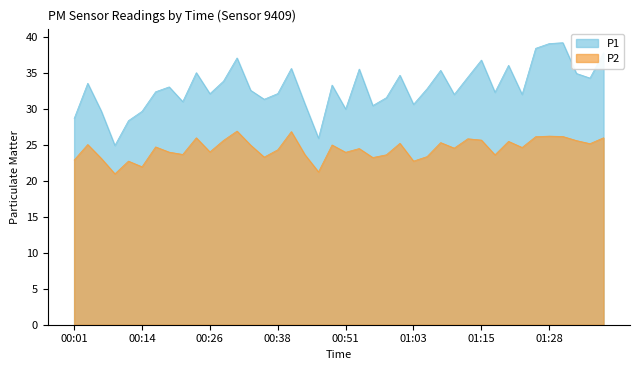

What is the sum of all P1 values?

1321.0